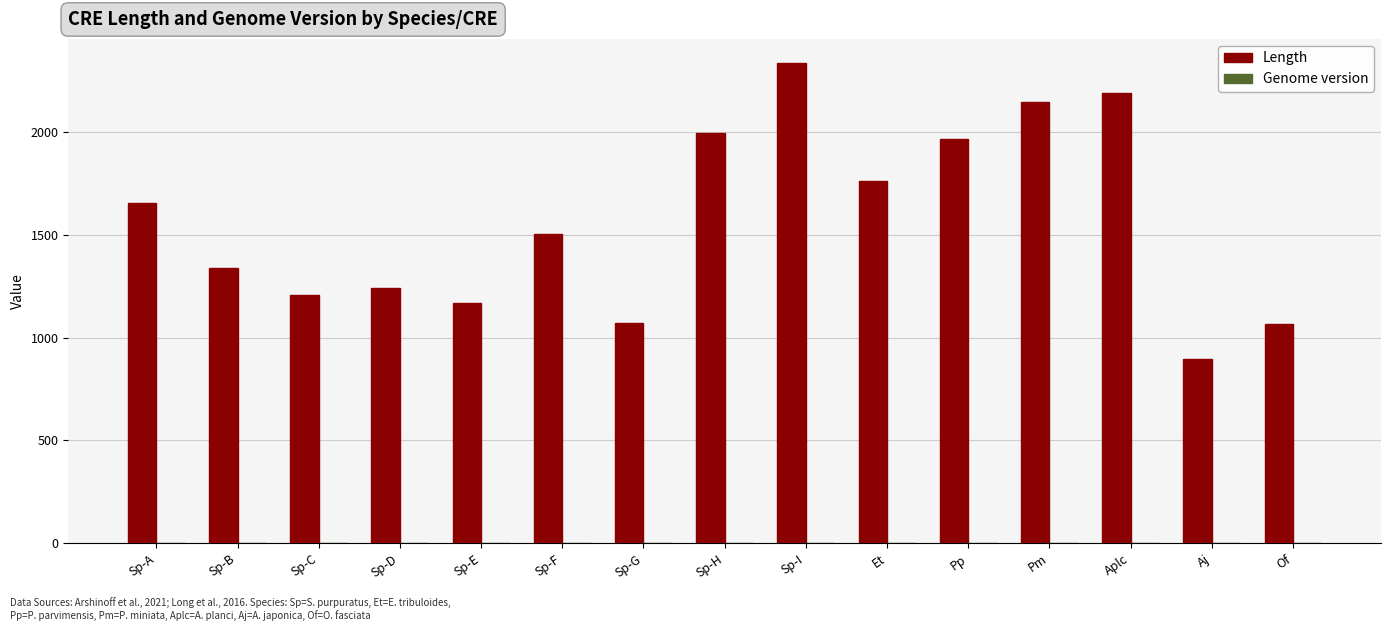

Which category has the highest value in the Length series?

Sp-I